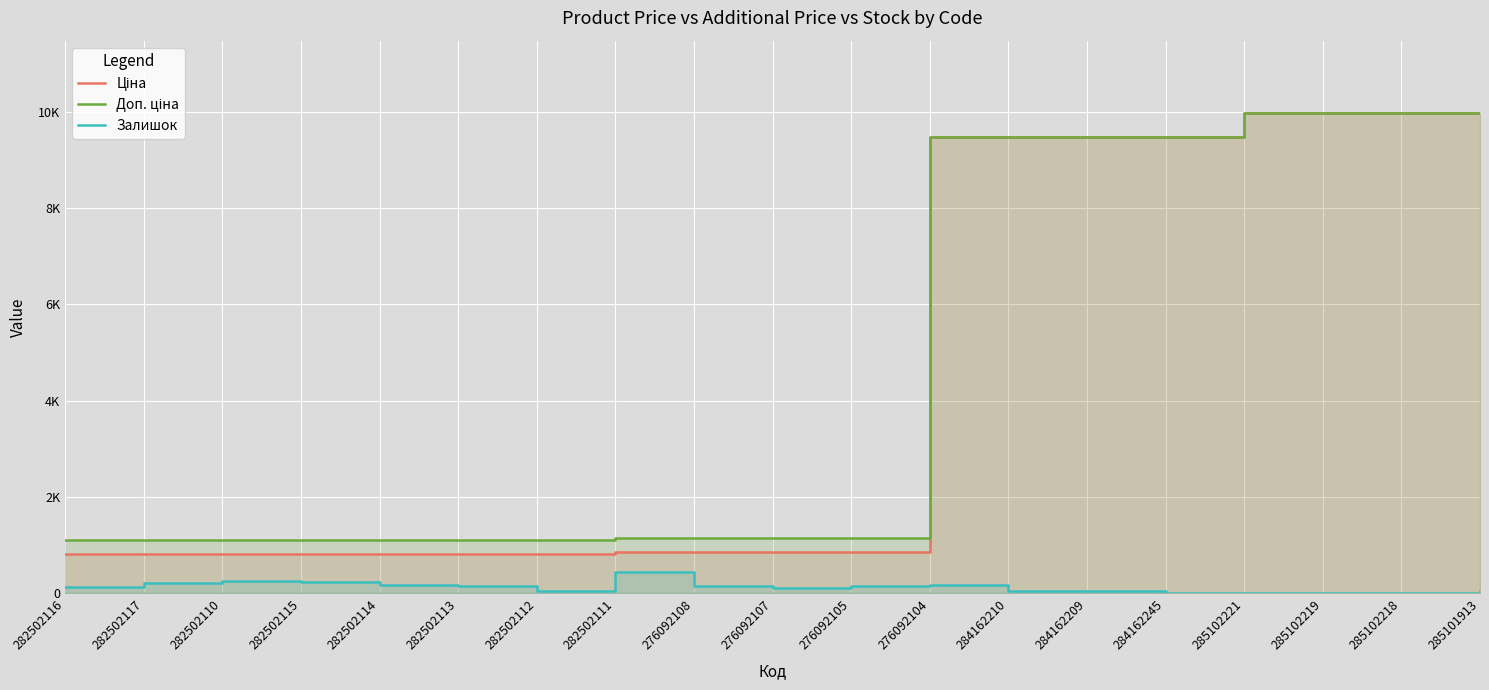

What is the label of the 2nd point from the right?

285102218